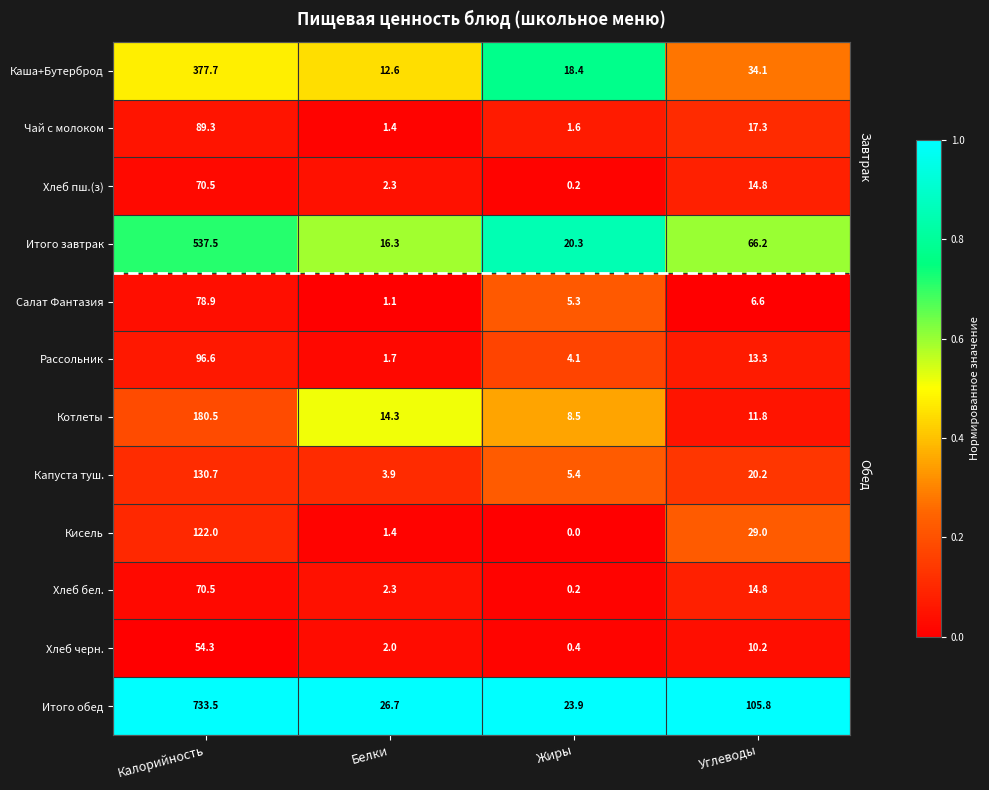

Between Калорийность and Жиры, which series saw the biggest shift?

Итого обед